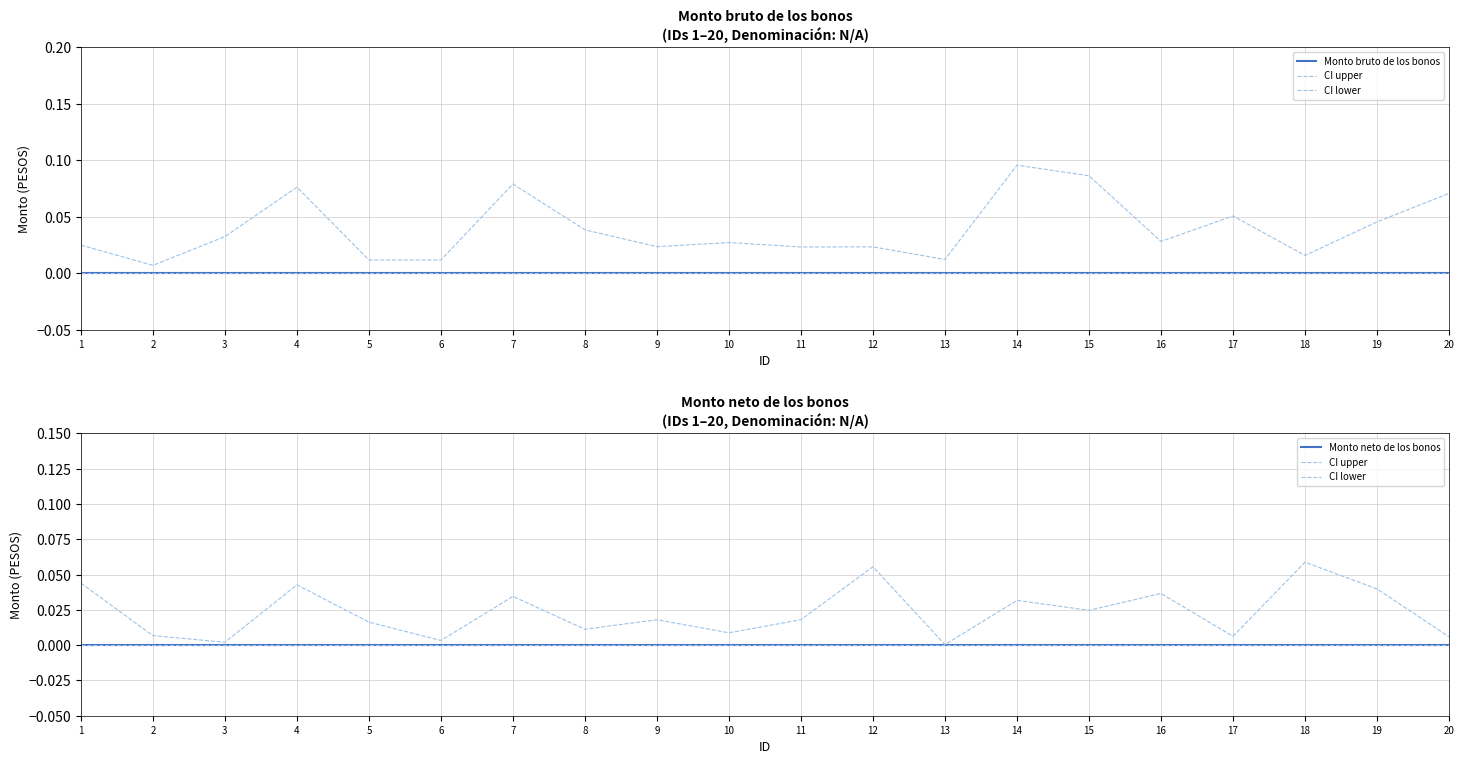

True or false: CI lower and Monto neto de los bonos cross at least once.

False